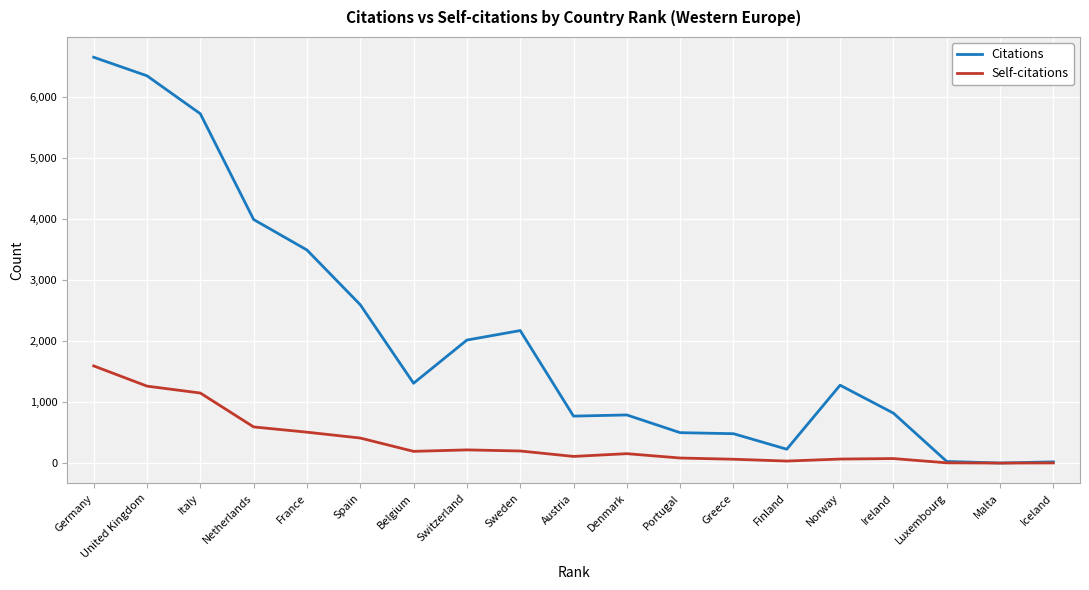

What is the difference between the second highest and minimum values in the Self-citations series?

1260